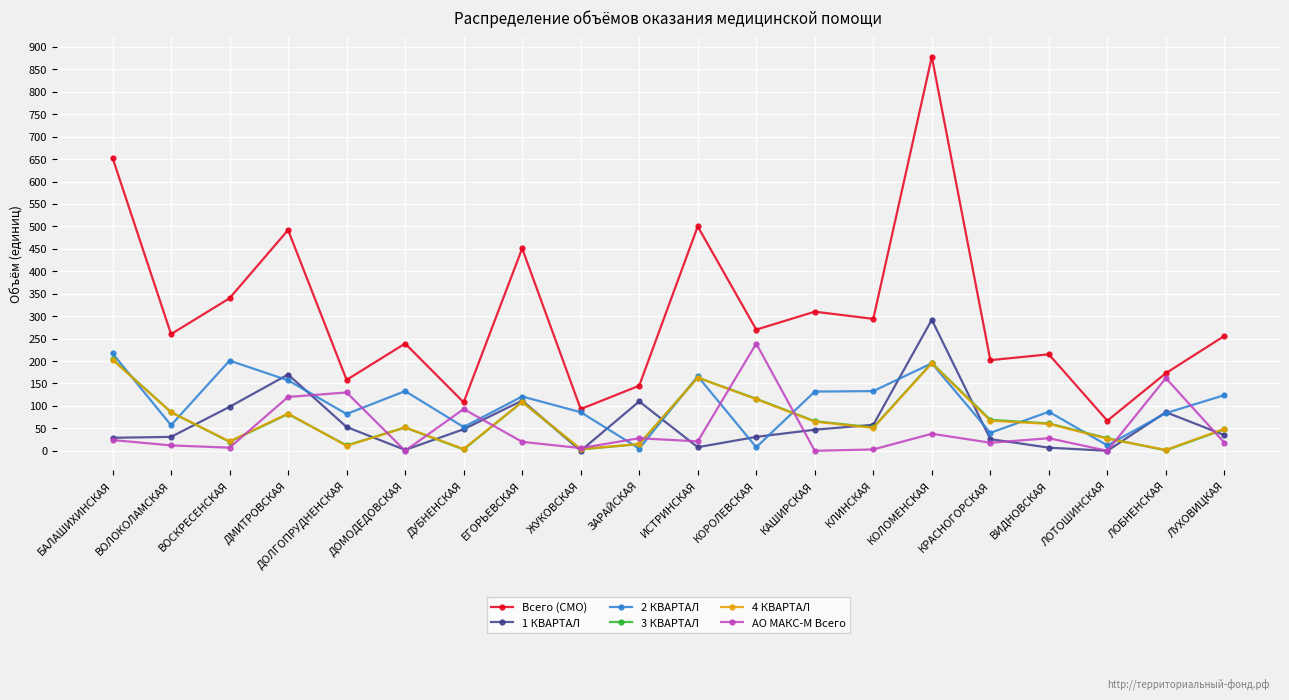

After their last crossing, which series has the higher values: 1 КВАРТАЛ or 3 КВАРТАЛ?

3 КВАРТАЛ